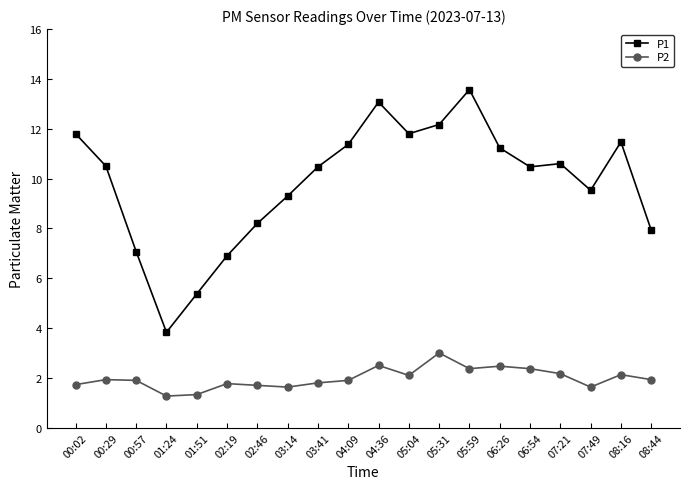

What are all the series names shown in the legend?

P1, P2